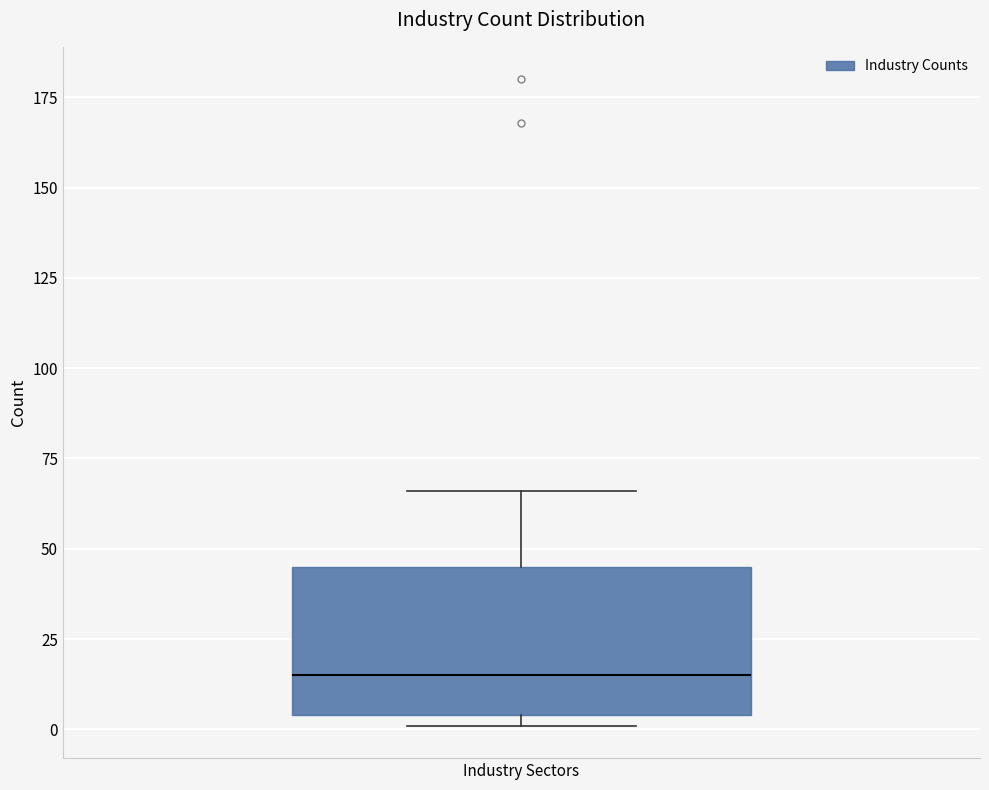

Transcribe this box plot: give where the median line is, the range the box spans, and where the two whiskers end, as read against the y-axis. The values are not printed on the chart, so give them approximately, as read against the axis.

median 15, box 5 to 45, whiskers 0 to 65